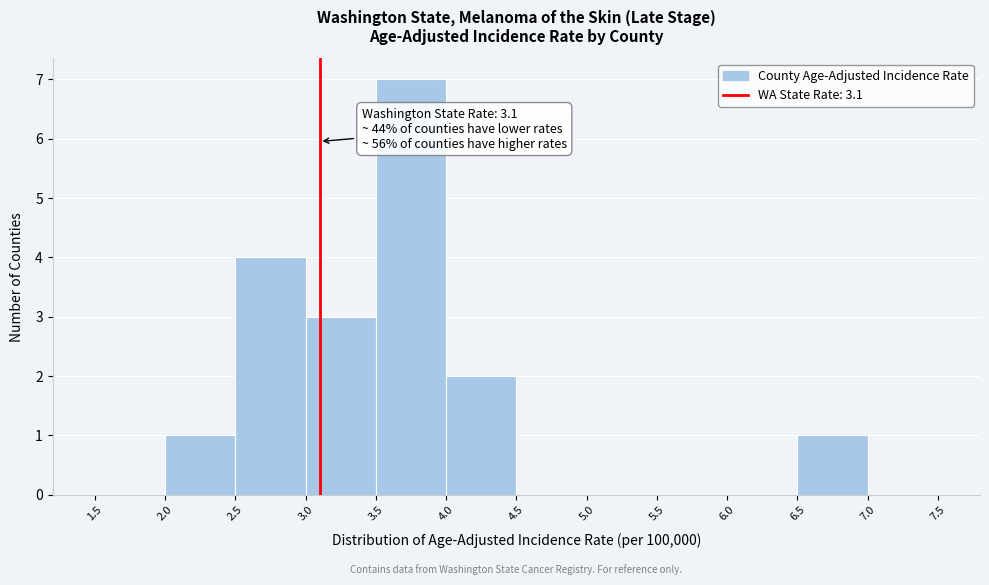

Which range on the x-axis has the tallest bar?

3.5 to 4.0